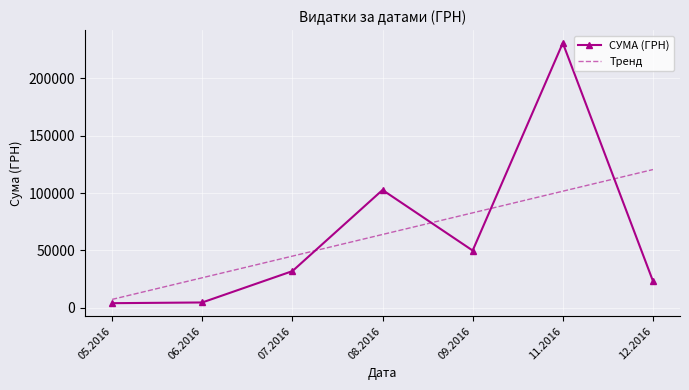

What are all the series names shown in the legend?

СУМА (ГРН), Тренд